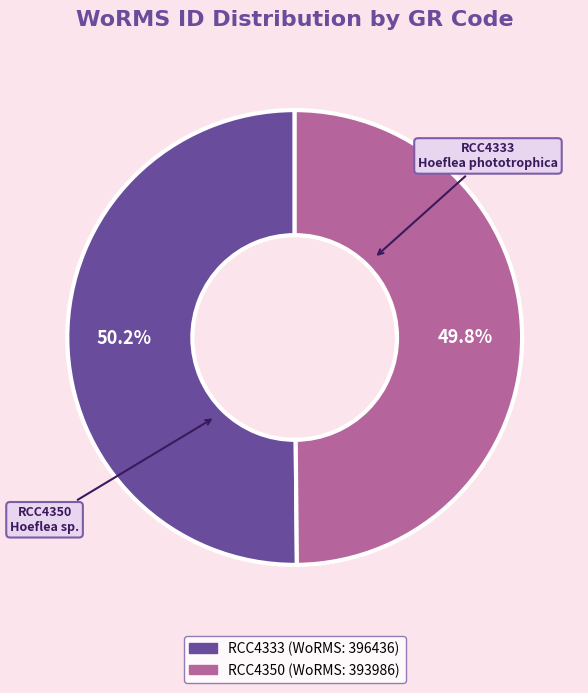

Is it true that RCC4350 is 35% of the pie?

False